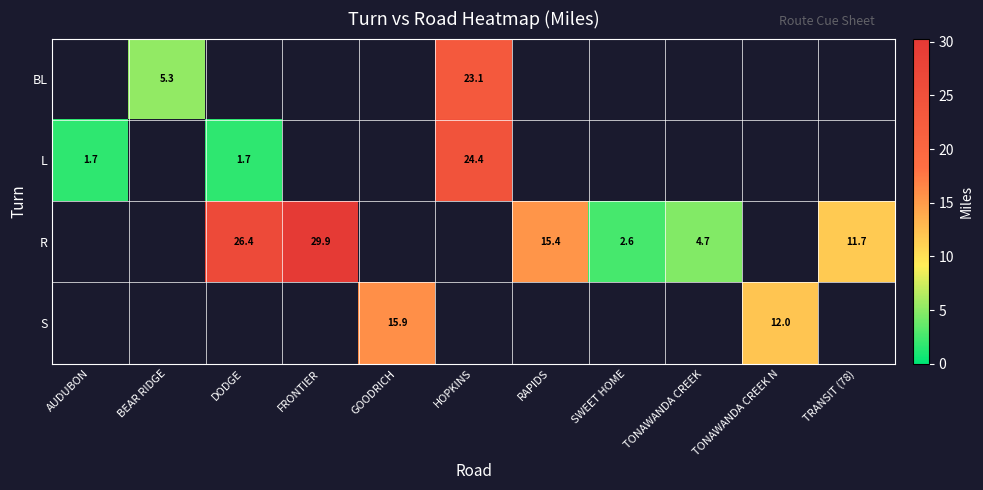

Is it true that S equals 16.0 at TONAWANDA CREEK N?

False